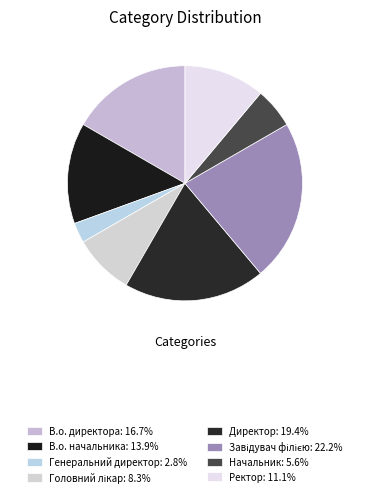

What is the largest slice in the pie chart?

Завідувач філією